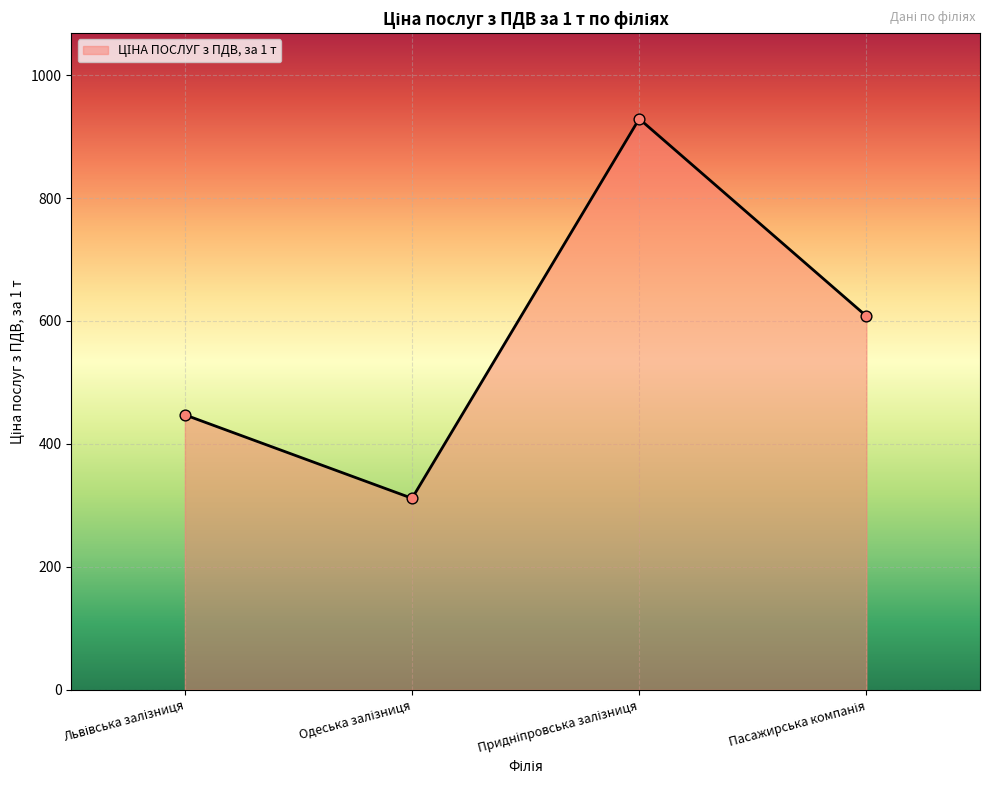

True or false: the data has more than 2 interior local peaks.

False